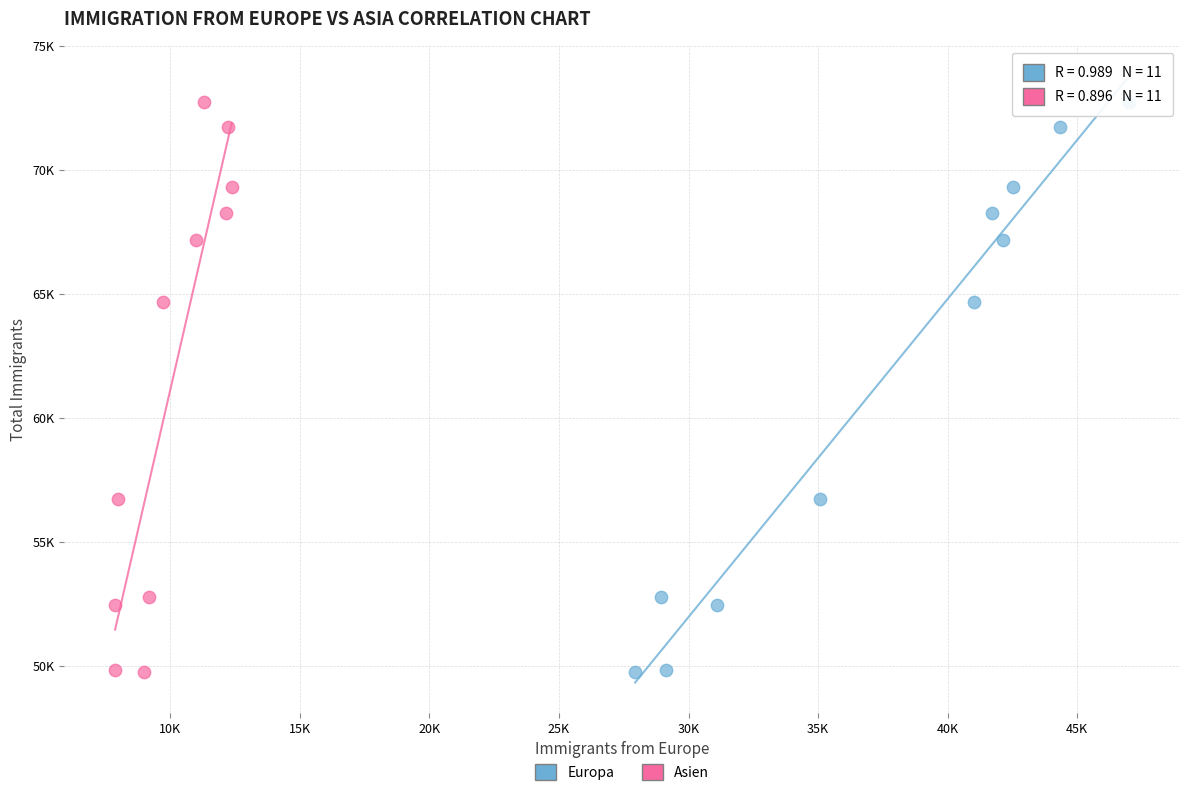

What are all the series names shown in the legend?

Europa, Asien